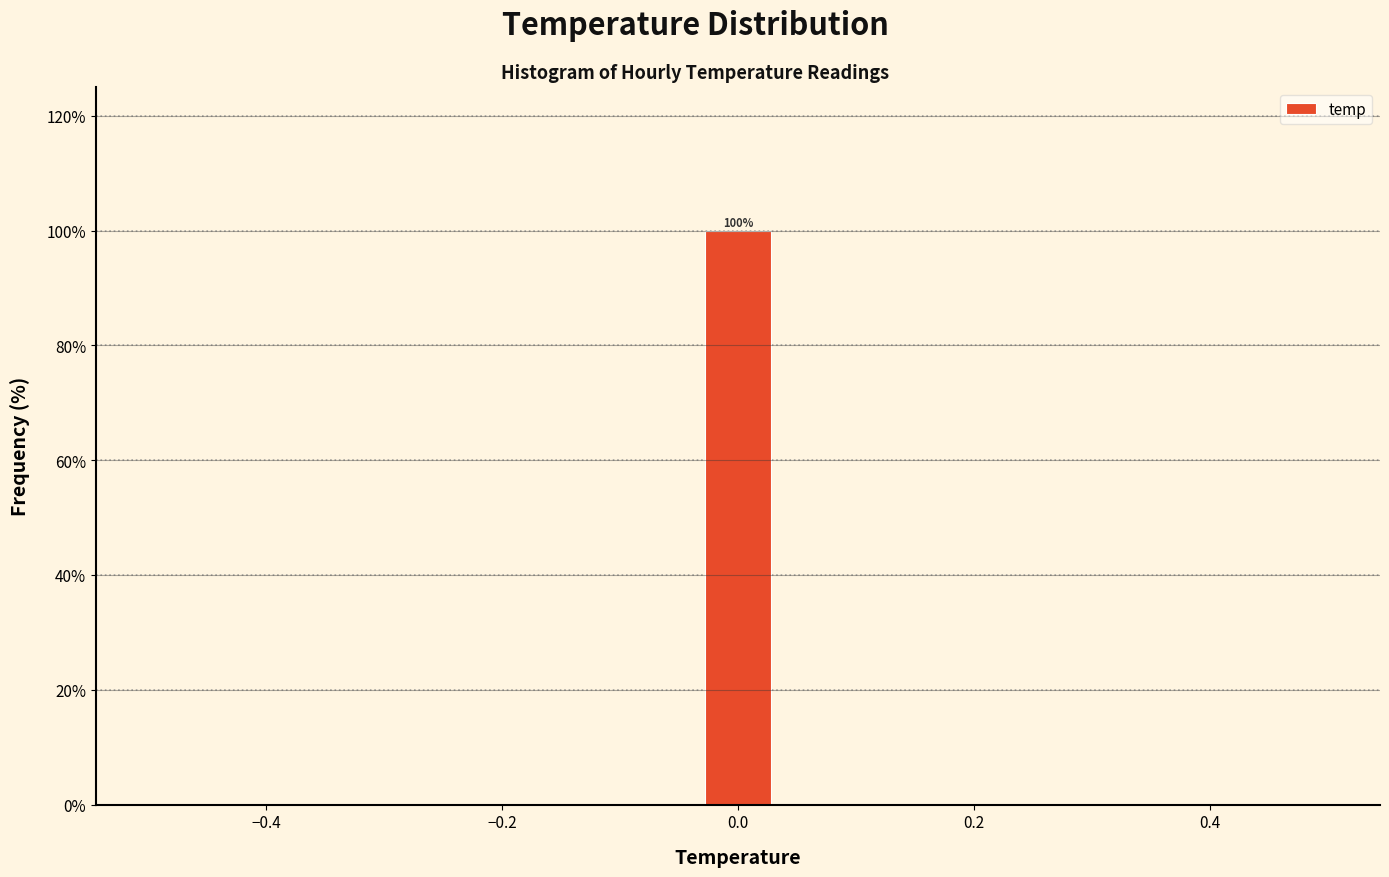

Around what value on the x-axis is the tallest bar? Give the approximate position of its centre, as read against the axis.

0.00